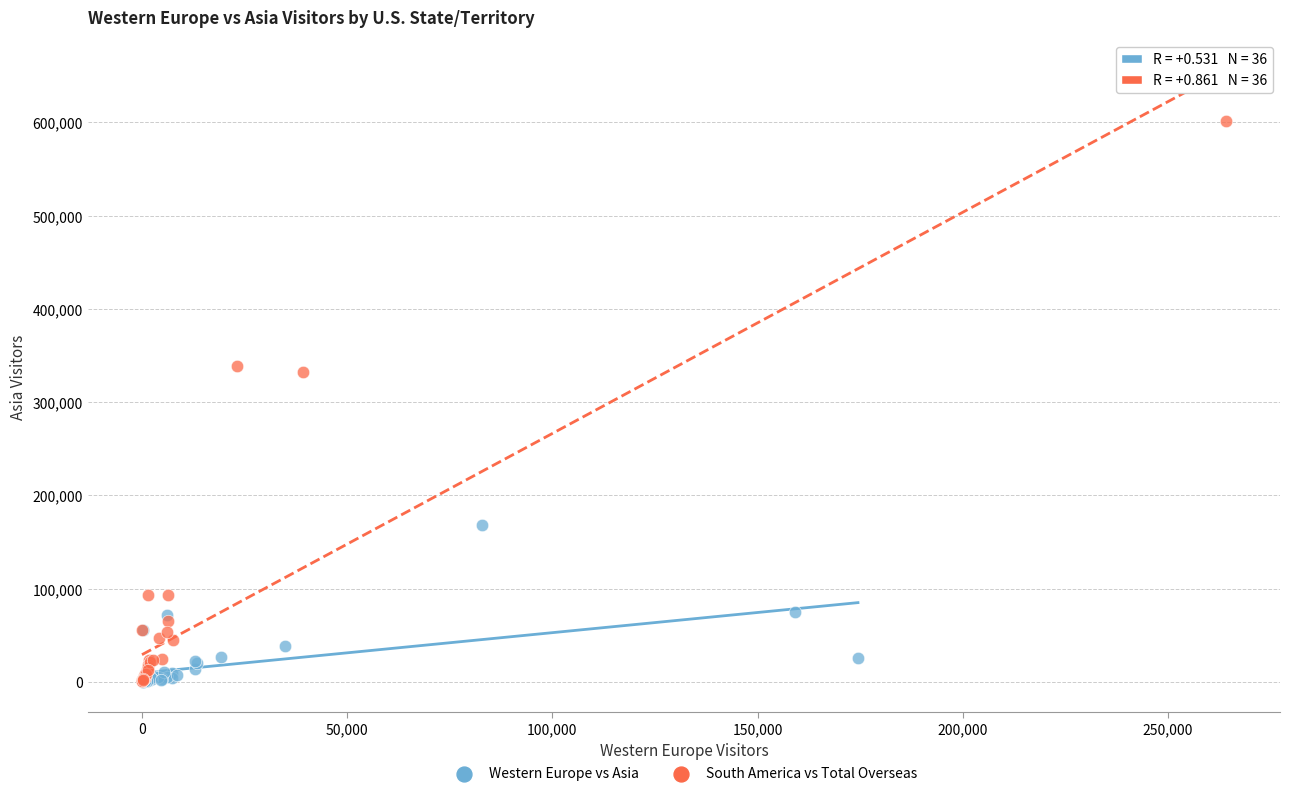

Which series has the widest spread of Y values?

South America vs Total Overseas